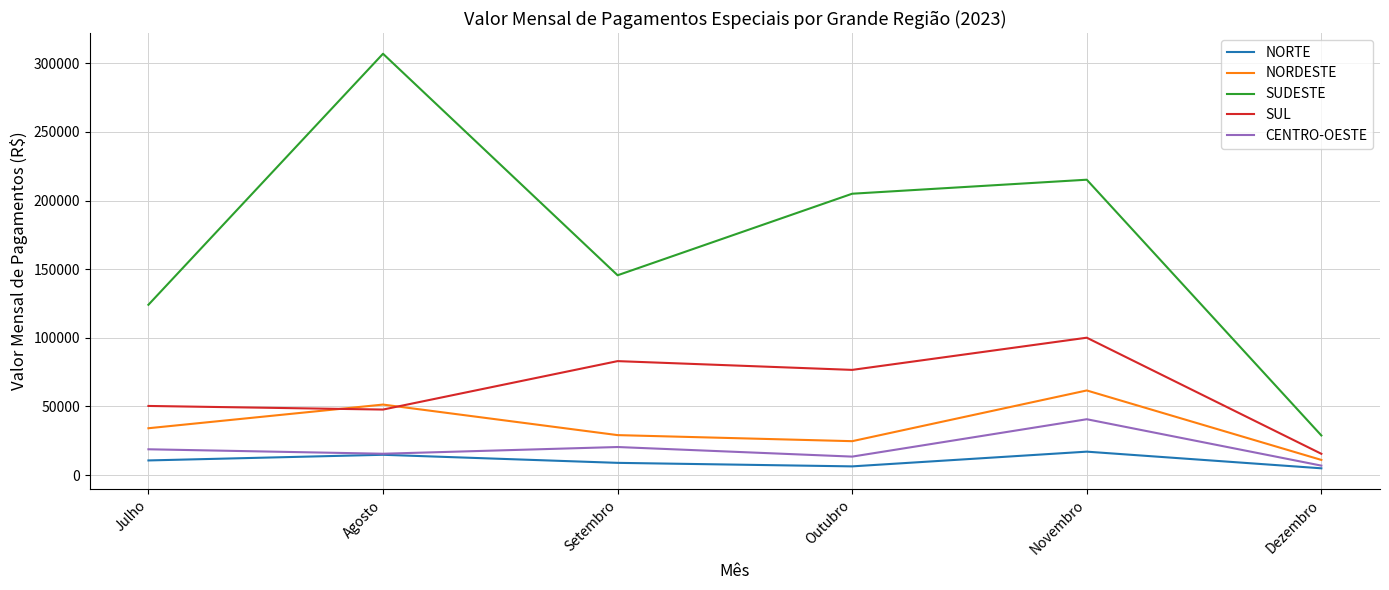

At how many categories does at least one series exceed 131581?

4